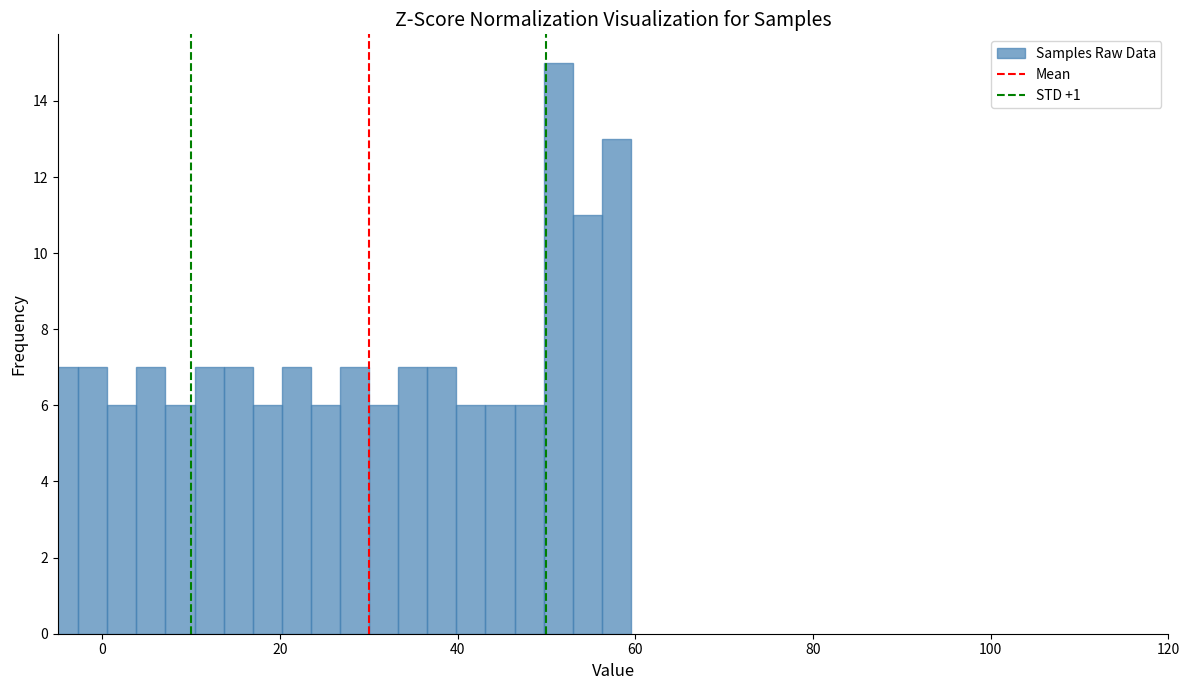

Around what value on the x-axis is the tallest bar? Give the approximate position of its centre, as read against the axis.

52